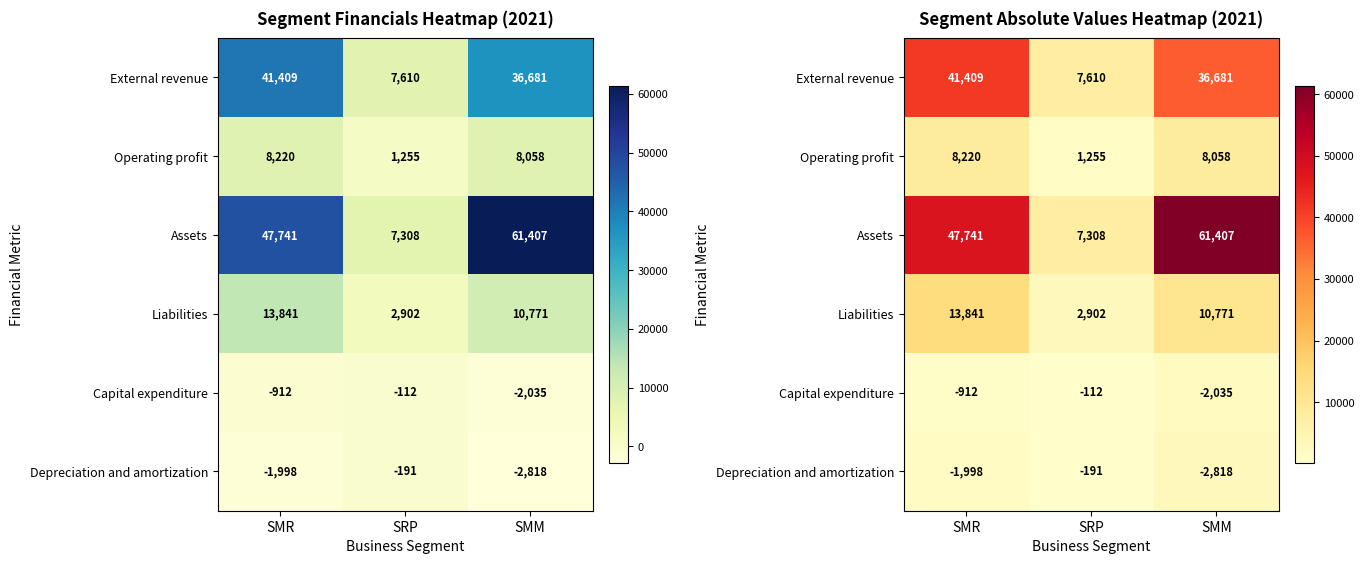

Which series changed the most between SMR and SMM?

Assets